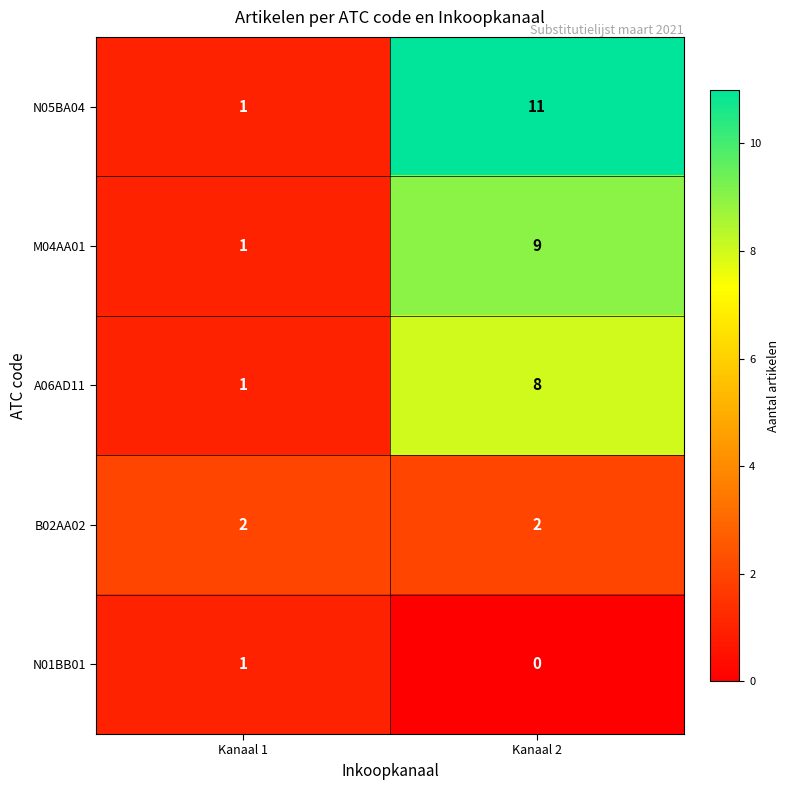

At which label is M04AA01 closest to 5?

Kanaal 1